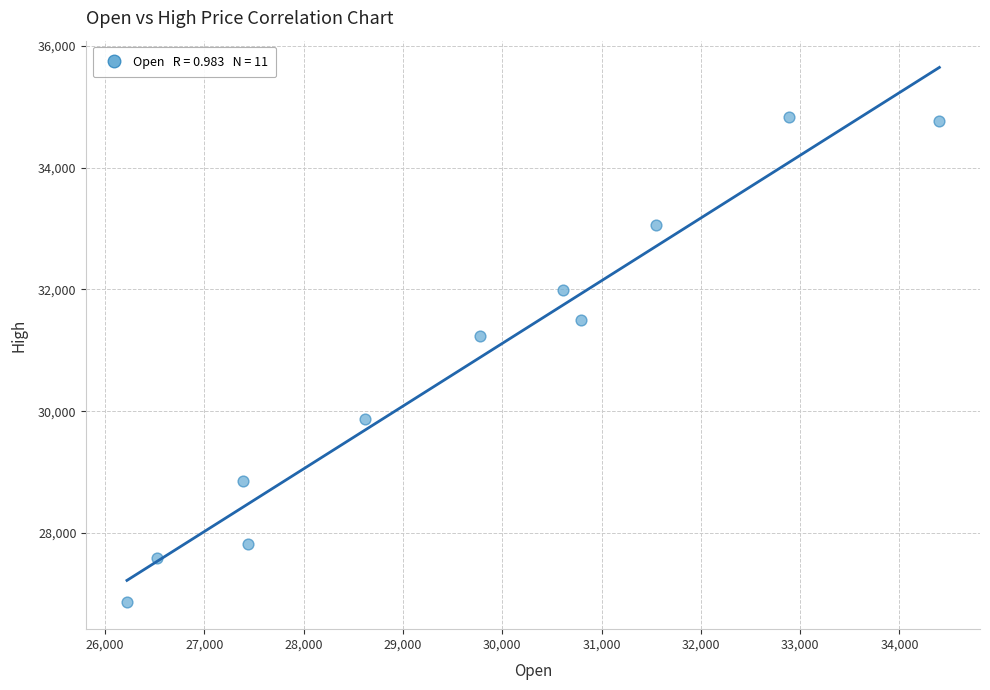

What is the average X value?

29656.7